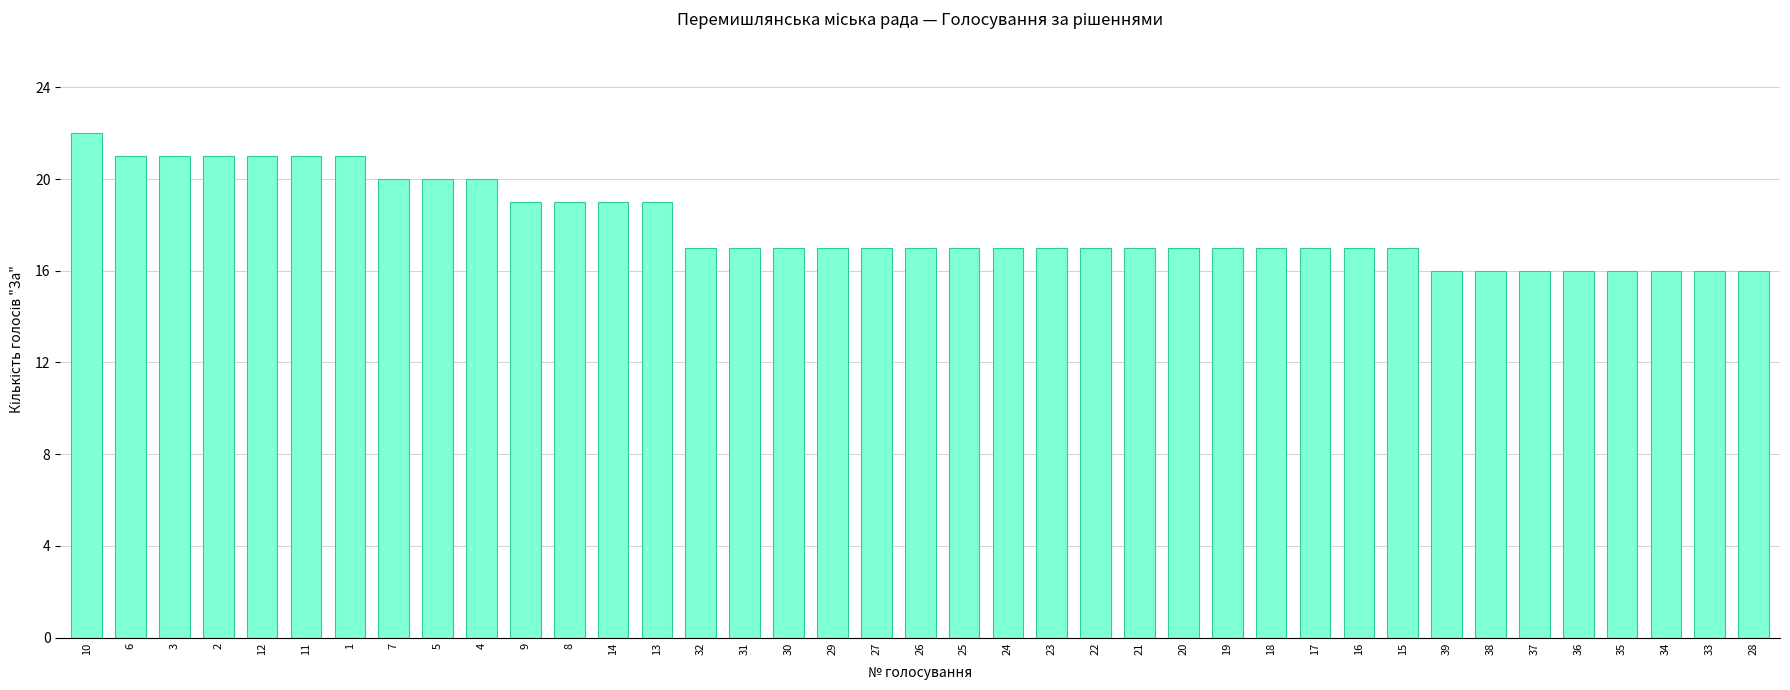

True or false: the data shows 31 at 15.

False